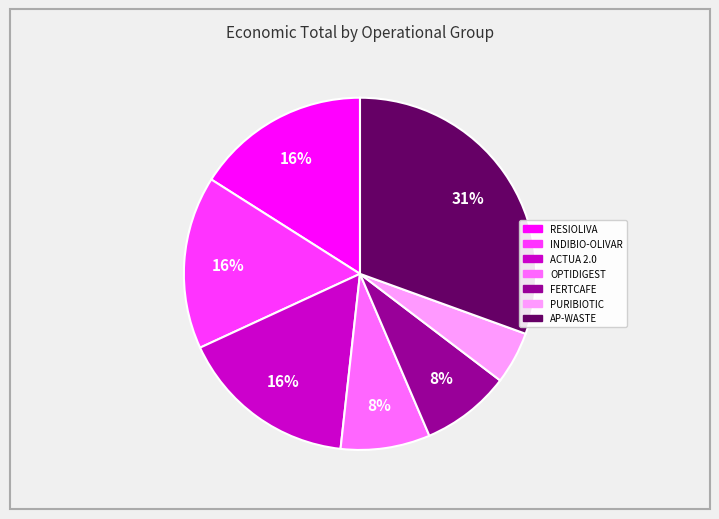

Which category has the biggest portion of the pie?

AP-WASTE